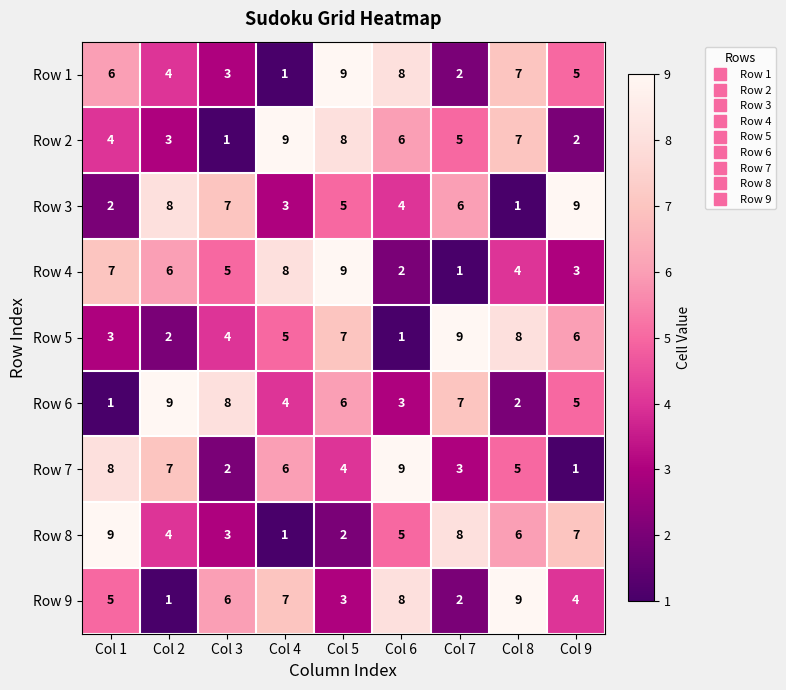

Which category has the highest value in the Row 7 series?

Col 6